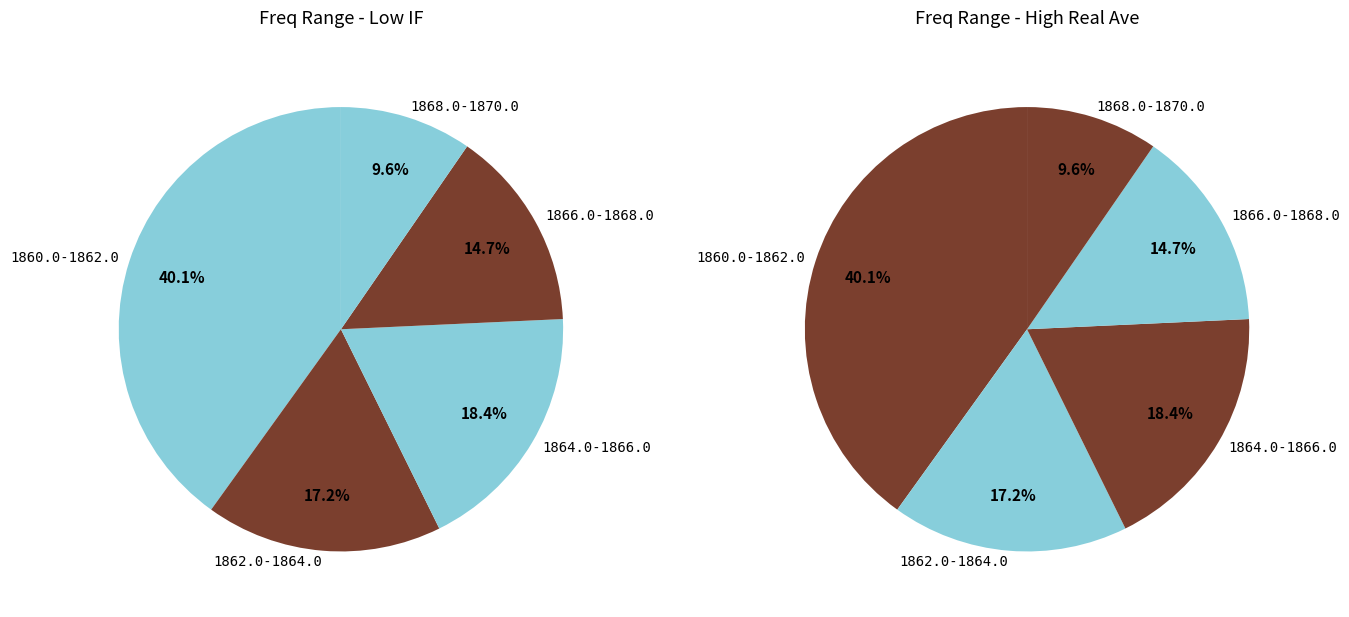

Is the sum of 29 and 8 greater than half?

No